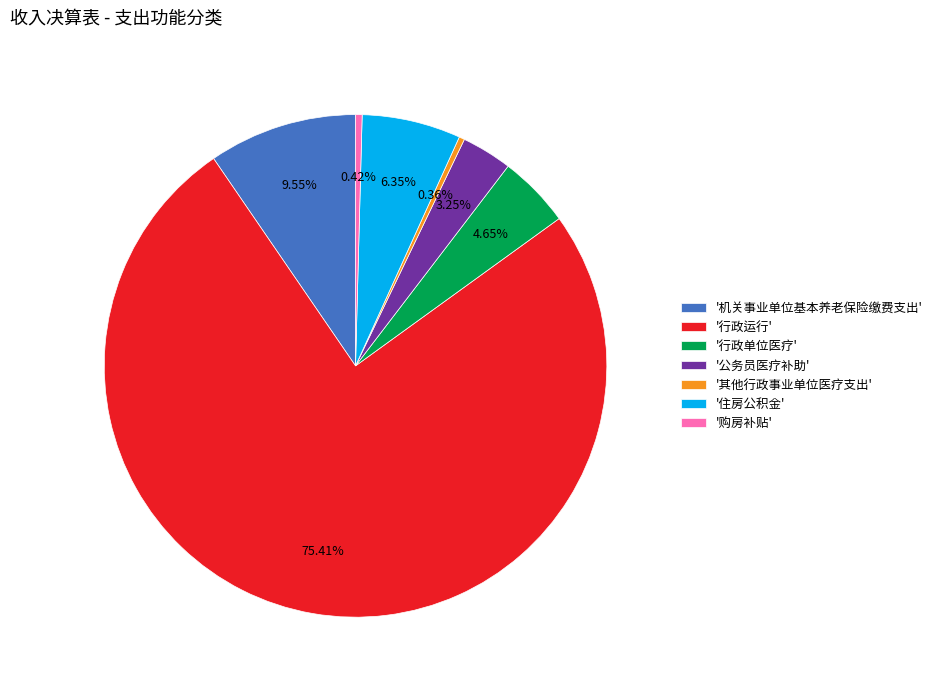

What is the majority slice?

'行政运行'